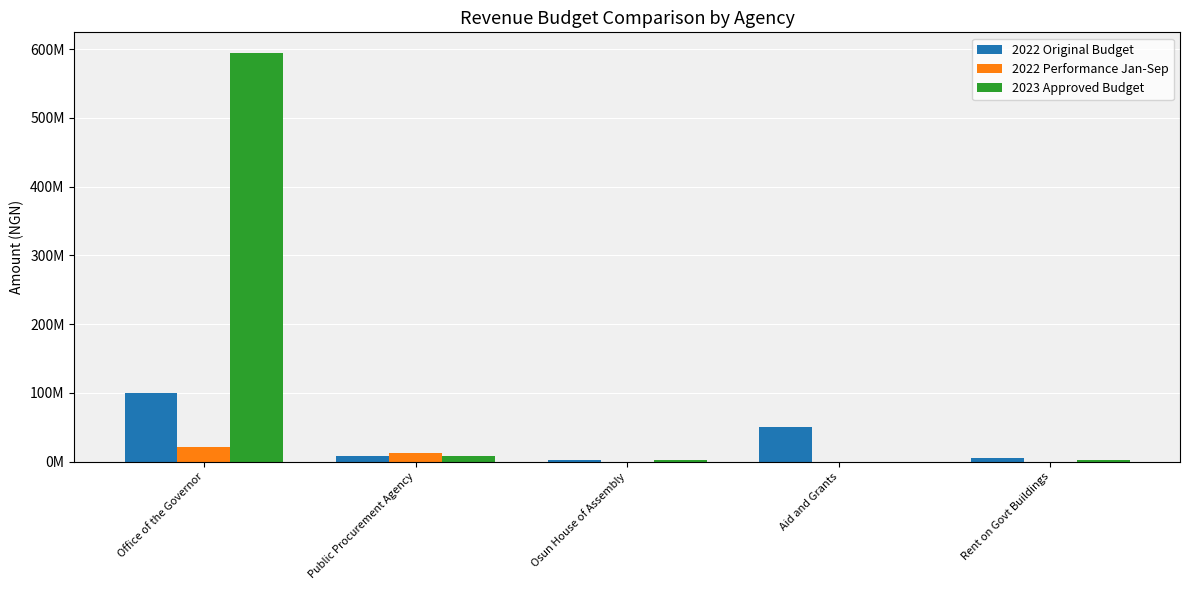

List the series in order of their overall mean, highest first.

2023 Approved Budget, 2022 Original Budget, 2022 Performance Jan-Sep